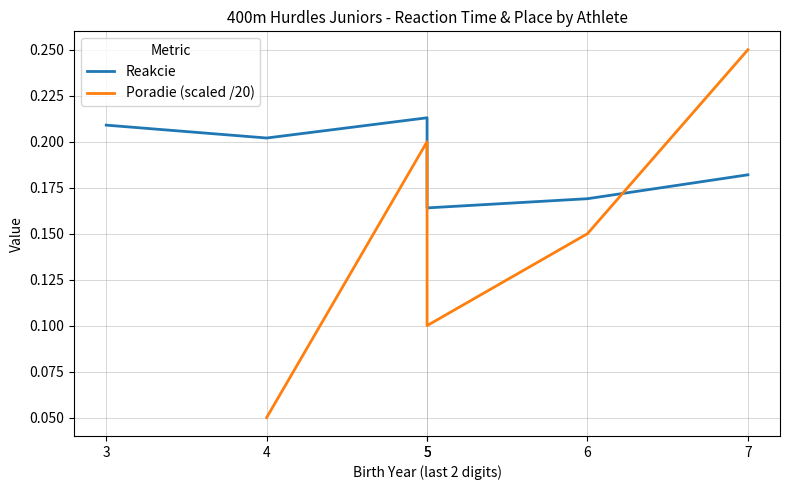

How many data points in Poradie (scaled /20) are above 0?

5